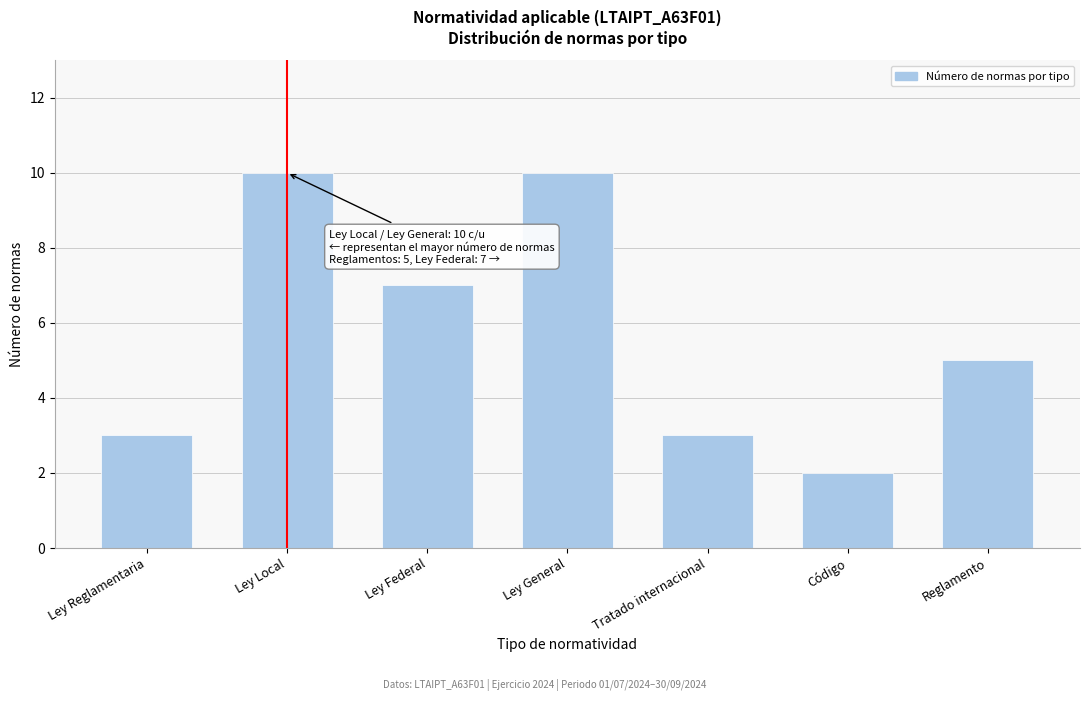

Reading left to right, extract all data points from this chart.

Ley Reglamentaria=3	Ley Local=10	Ley Federal=7	Ley General=10	Tratado internacional=3	Código=2	Reglamento=5